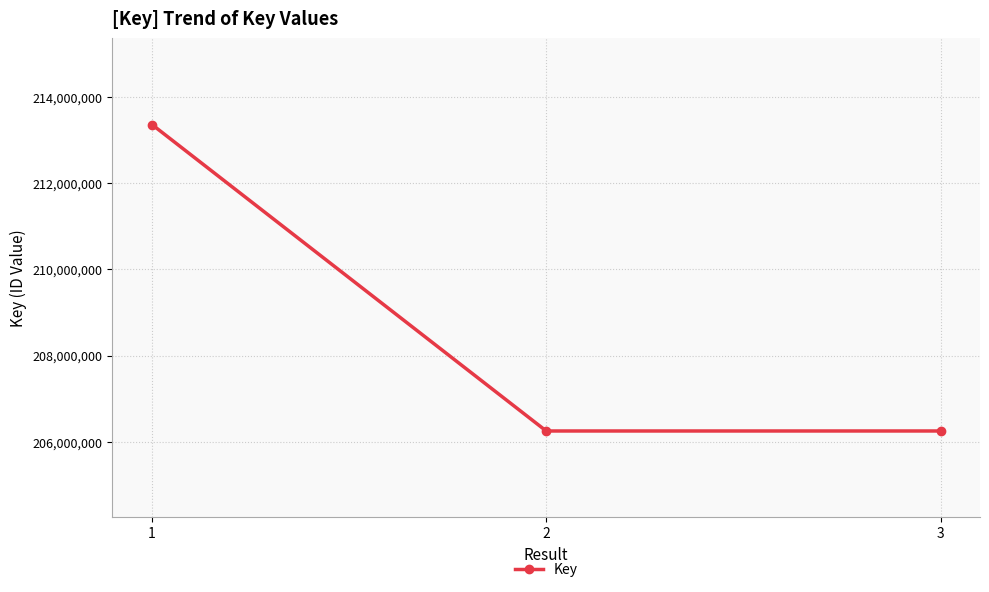

Where is the data nearest to the value 209806895?

3